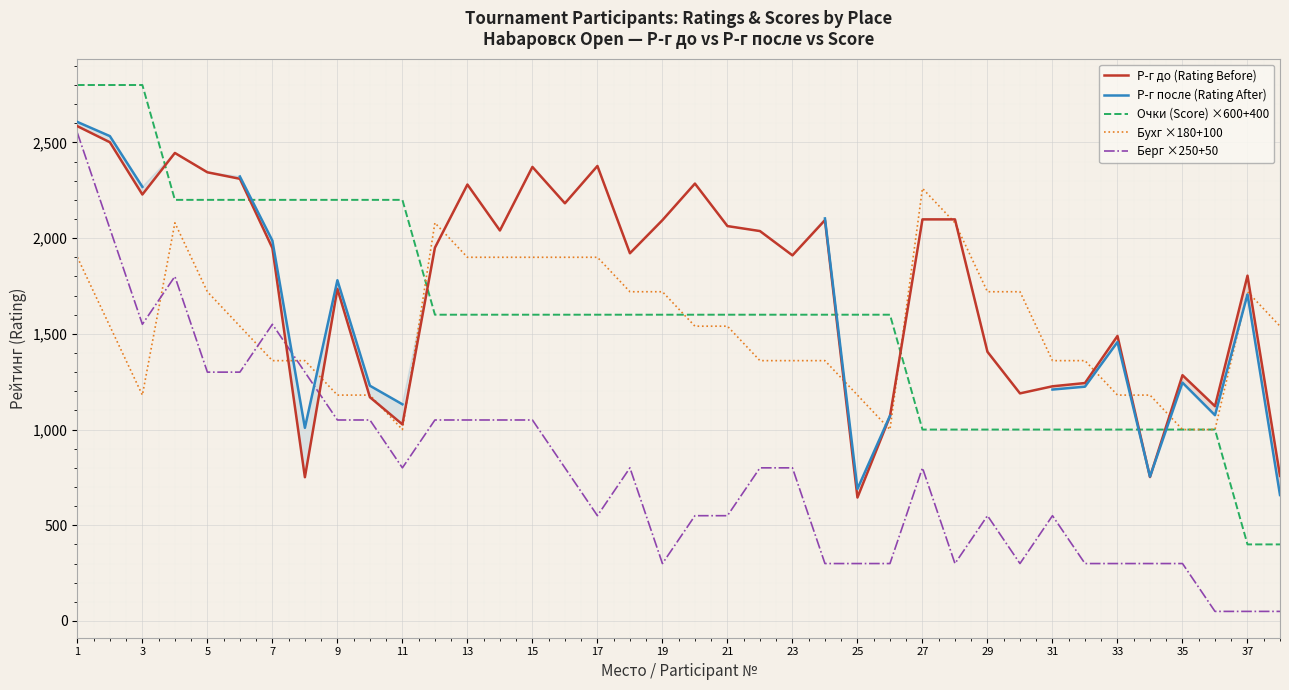

What is the highest value of the Р-г до (Rating Before) series?

2585